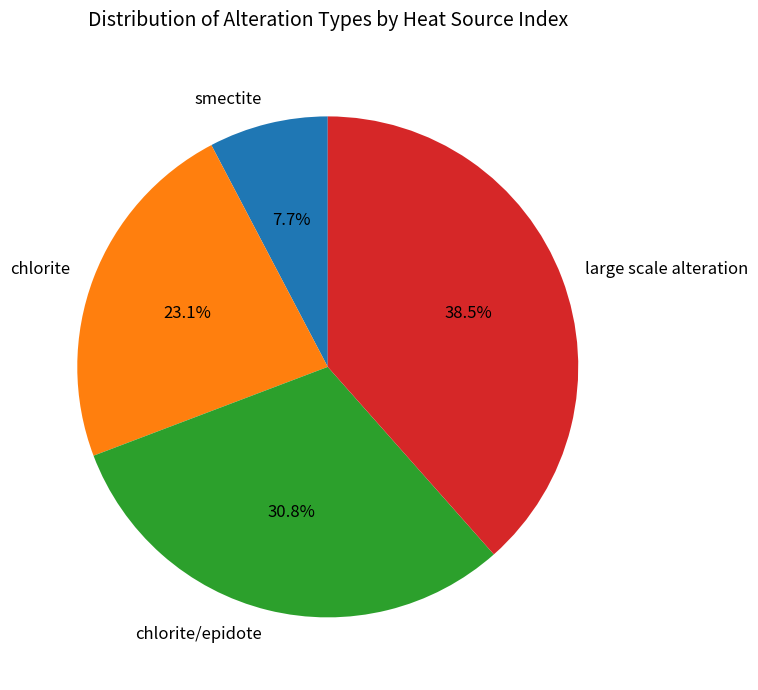

Which slice is the smallest?

smectite